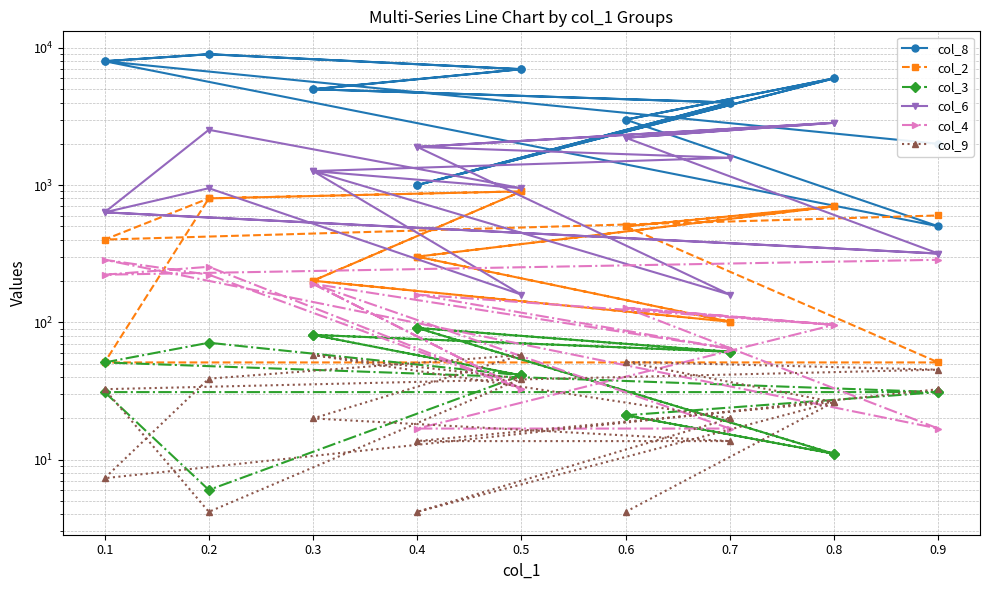

What is the difference between the second highest and second lowest values in the col_3 series?

80.0